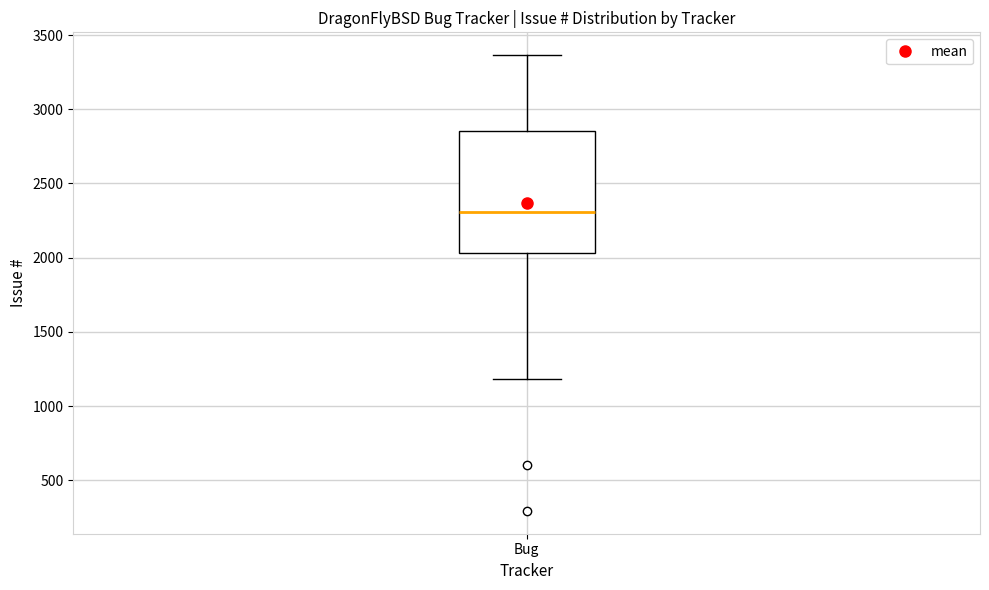

Read this box plot against the y-axis: the position of the median line, the range covered by the box, and the ends of both whiskers. The values are not printed on the chart, so give them approximately, as read against the axis.

median 2300, box 2050 to 2850, whiskers 1200 to 3350